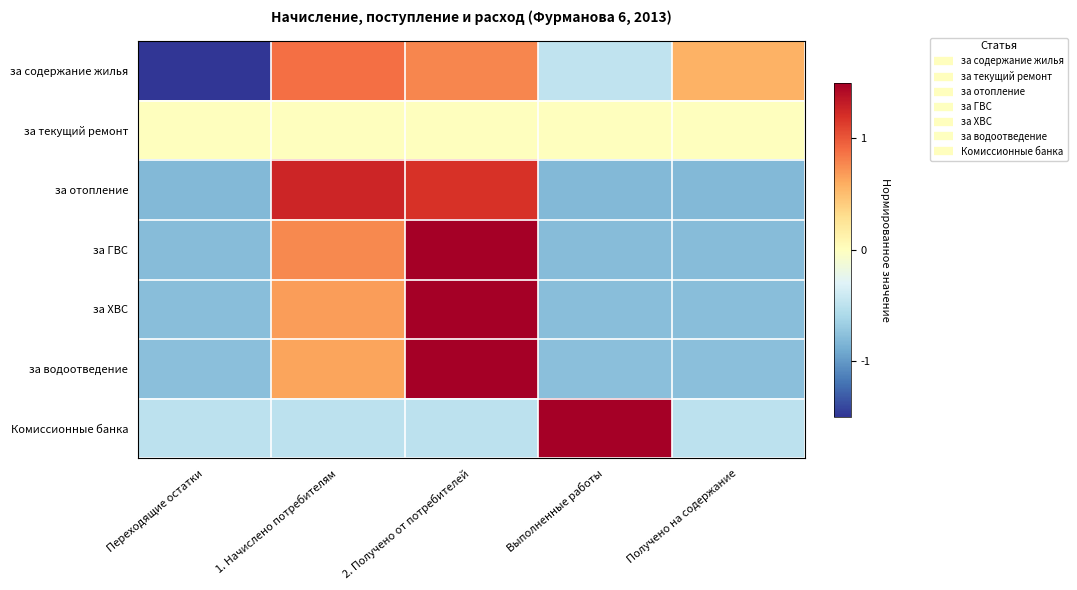

At Выполненные работы, list the series in order from smallest to largest.

за отопление, за ГВС, за ХВС, за водоотведение, за содержание жилья, за текущий ремонт, Комиссионные банка